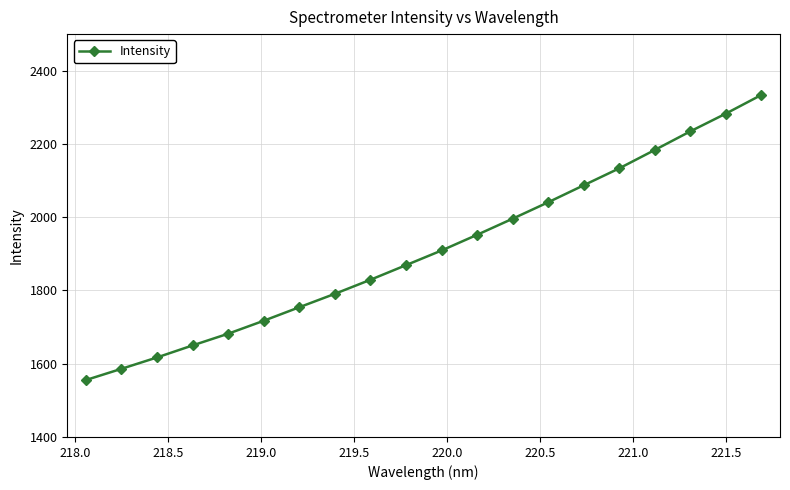

True or false: there are more than 2 points higher than both neighbors.

False